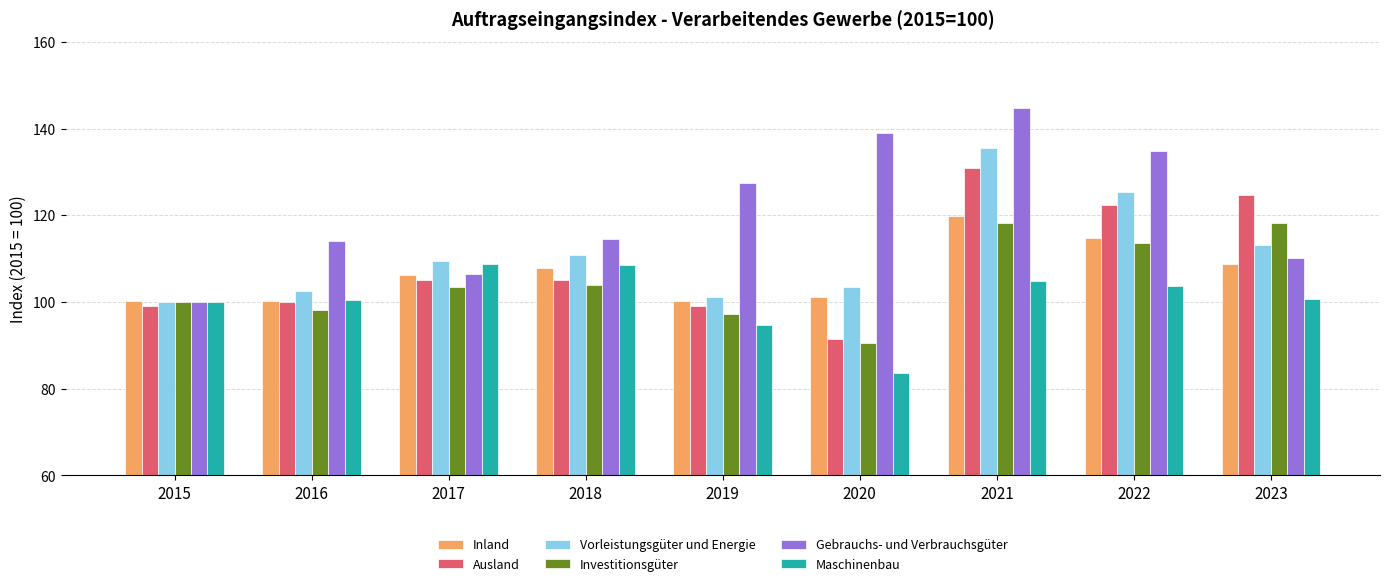

At which category does the chart reach its peak across all series?

2021